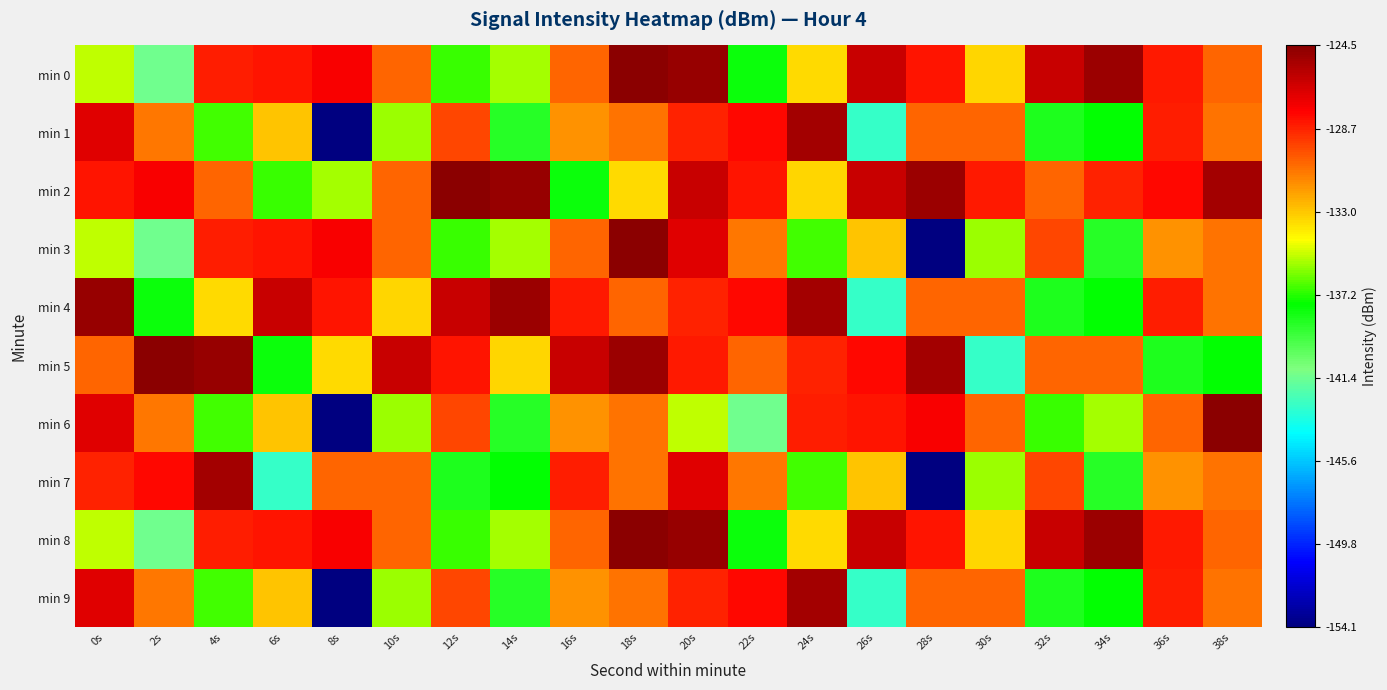

Which series has the largest range (max minus min)?

min 3